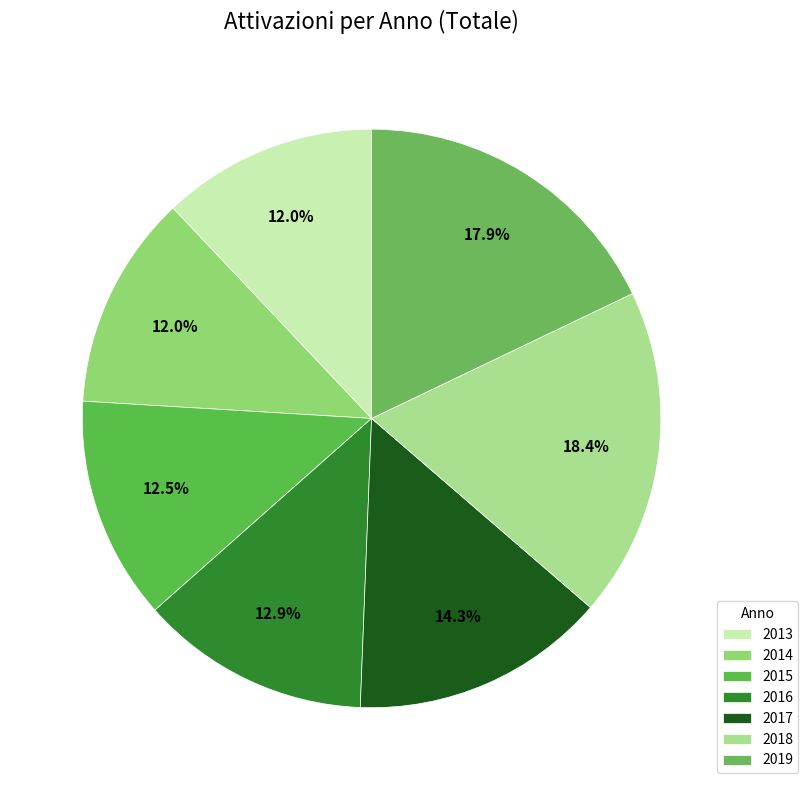

Combined, do 2017 and 2015 account for over 50%?

No